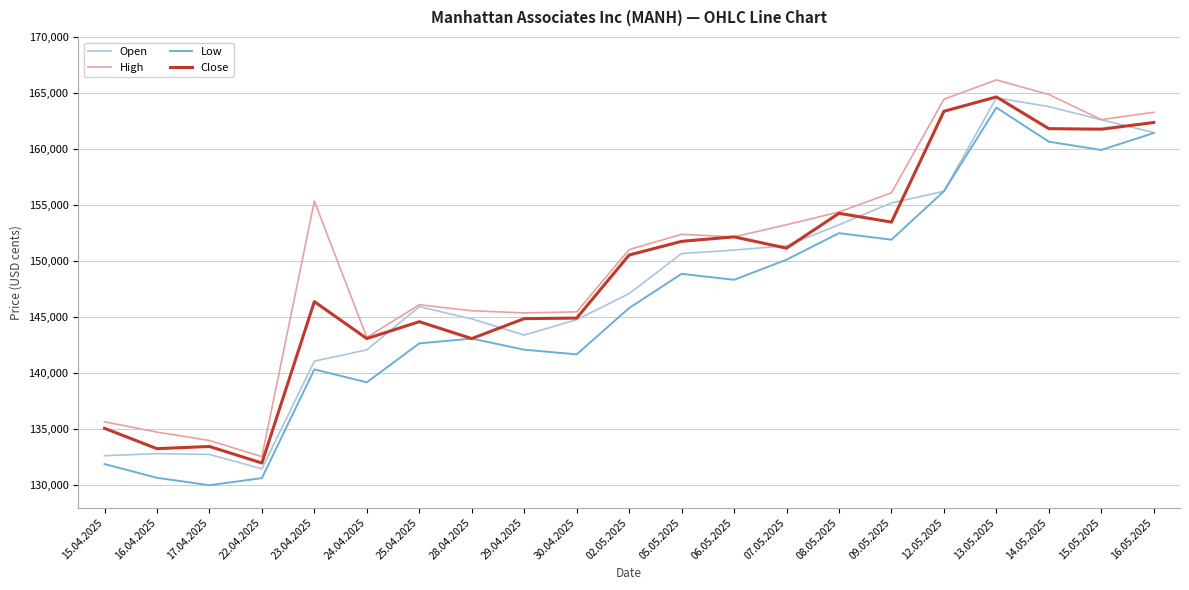

True or false: Low and High intersect in this chart.

False